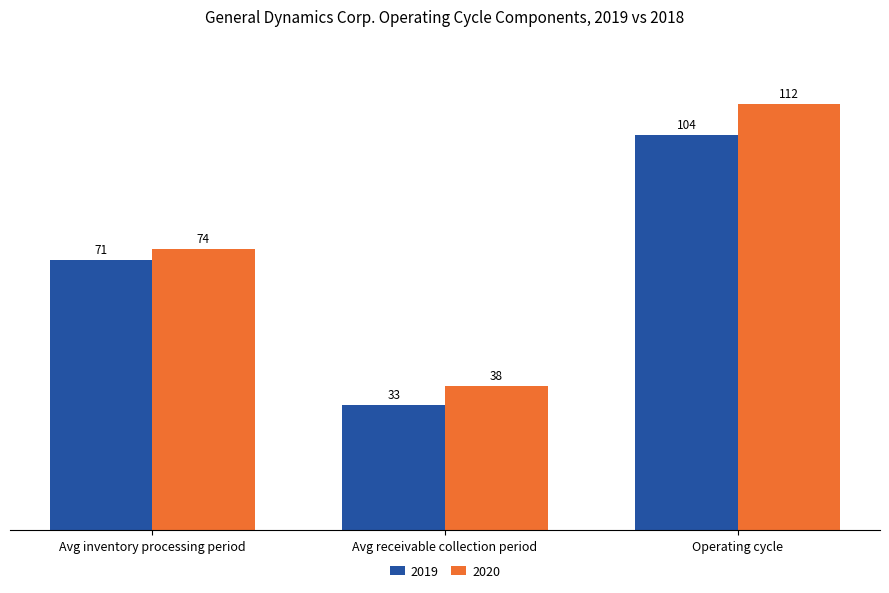

How many 2019 values are between 33 and 104?

3